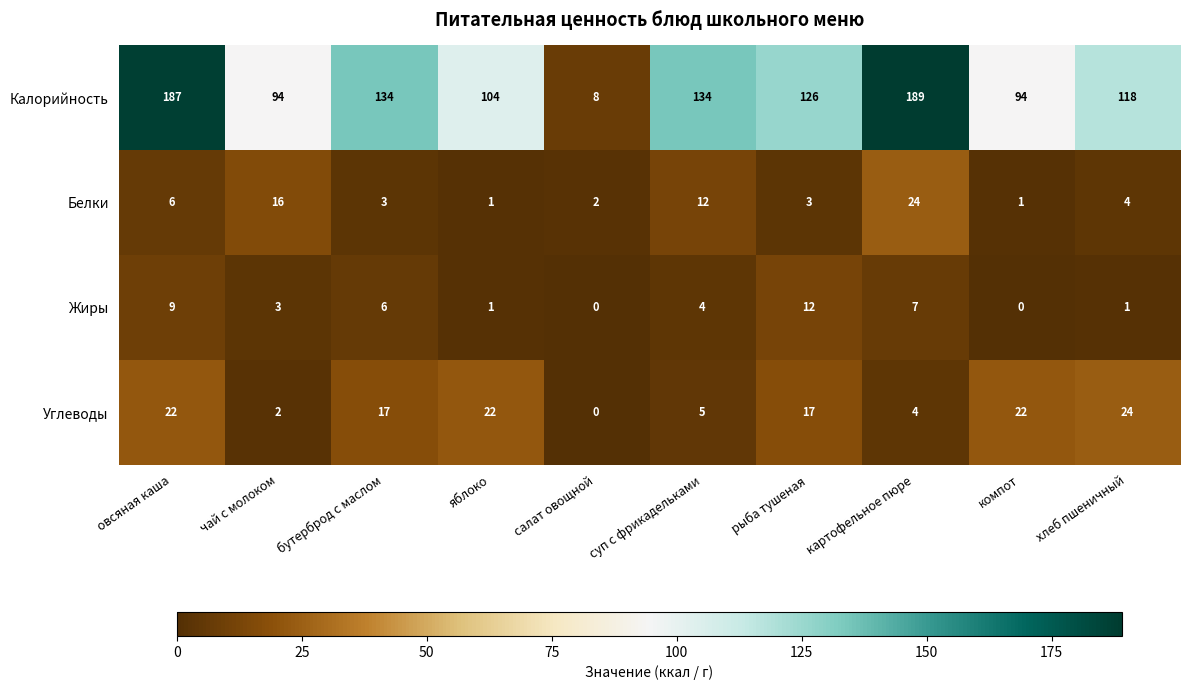

At суп с фрикадельками, list the series in order from smallest to largest.

Жиры, Углеводы, Белки, Калорийность